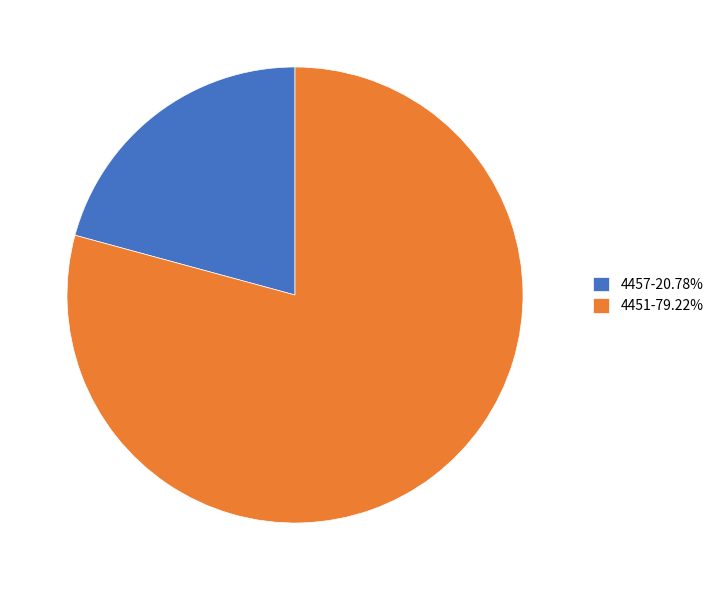

Do 4457-20.78% and 4451-79.22% together represent more than half of the pie?

Yes